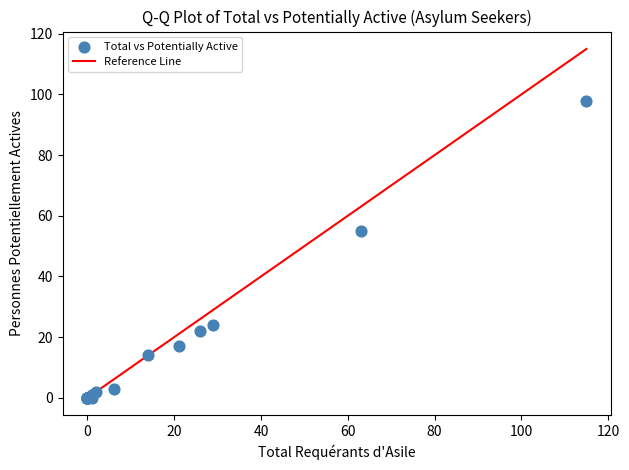

What Y value in the scatter plot is closest to 49?

55